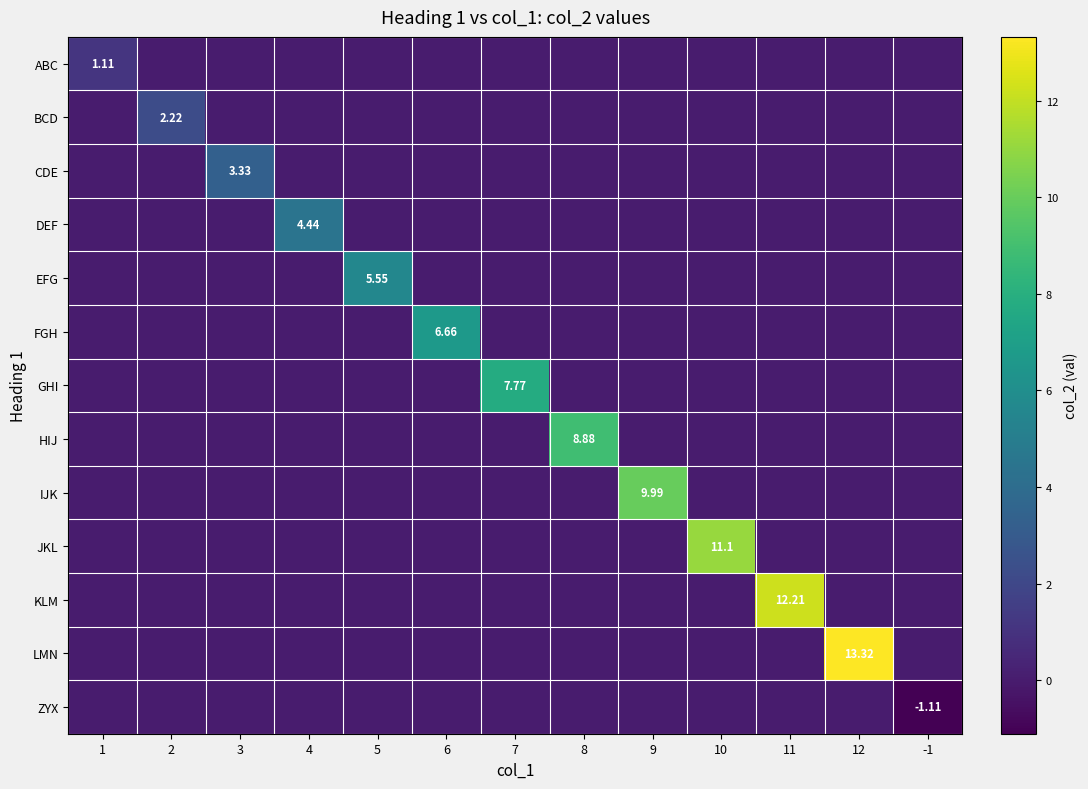

Which category has the highest value in the LMN series?

12